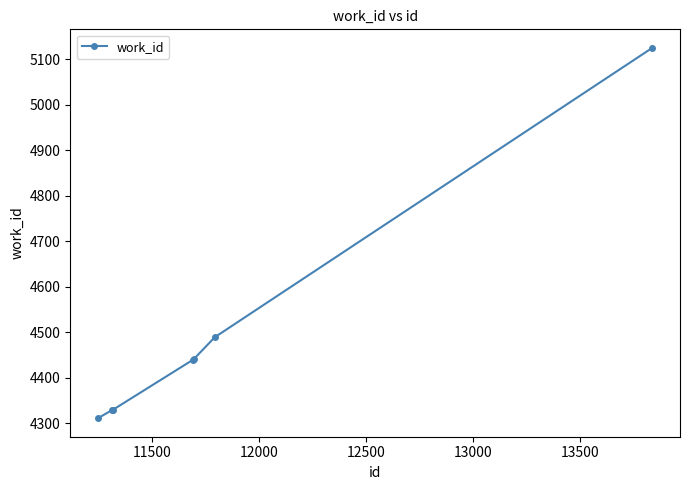

What is the average value?

4495